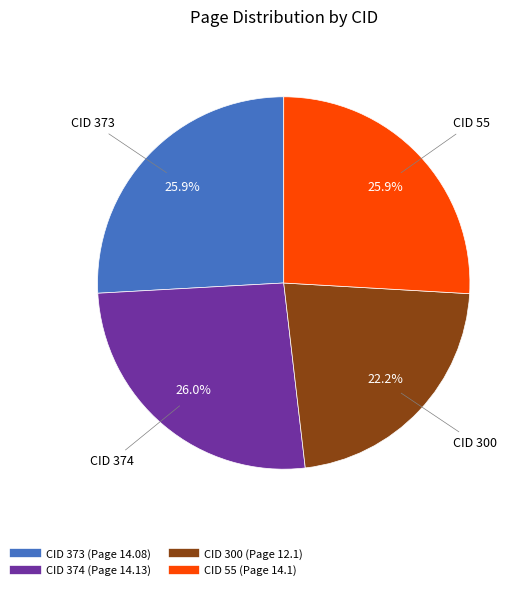

How many segments does this pie chart have?

4